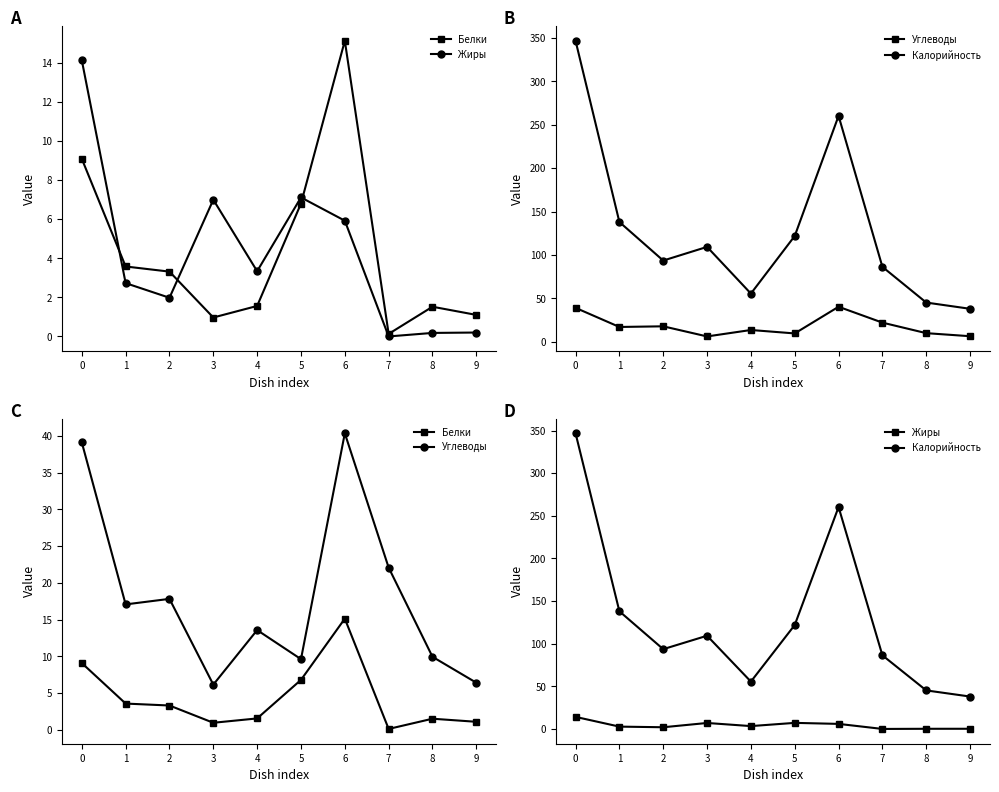

How many interior local valleys does the Углеводы series have?

3